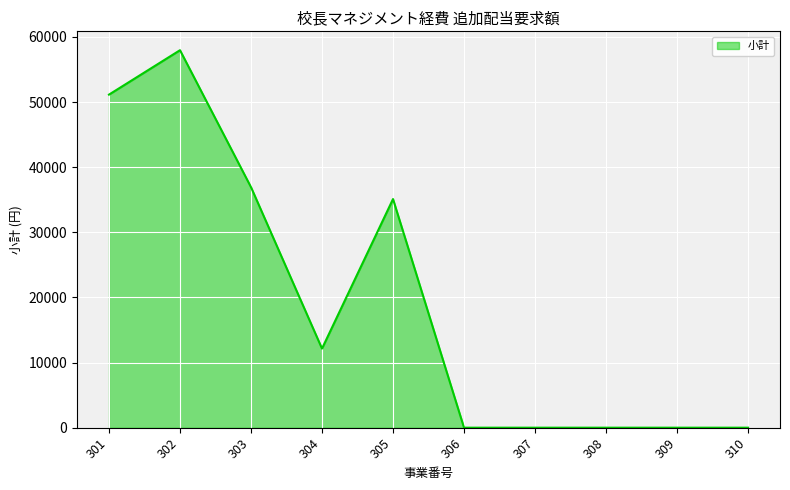

What is the ratio of the value at 305 to the value at 301?

0.7